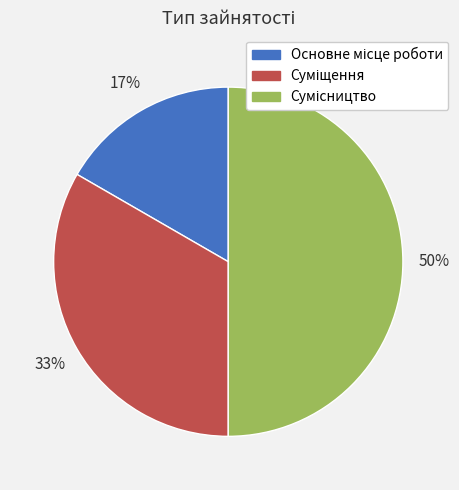

How many slices are in this pie chart?

3